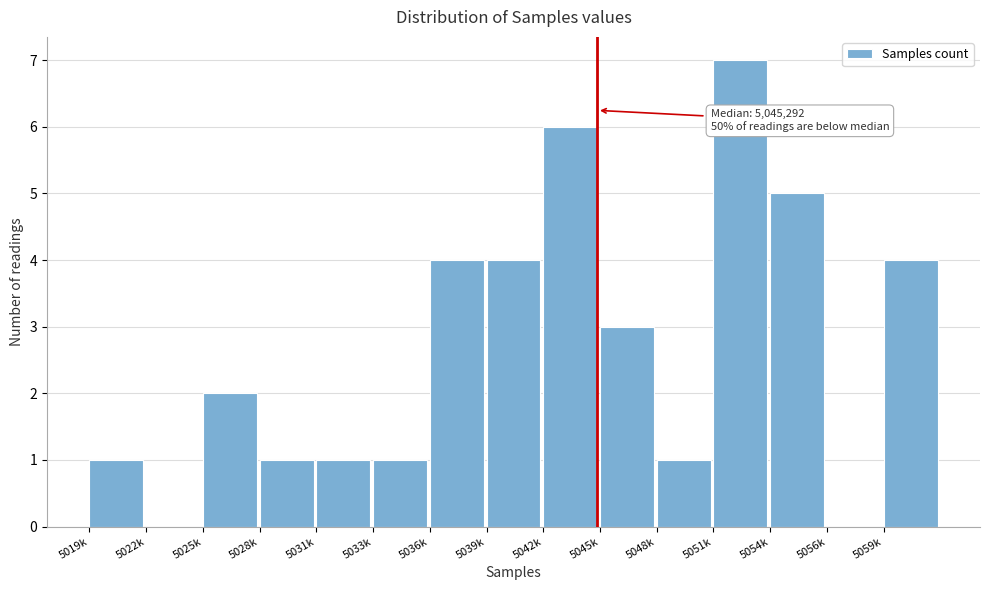

Reading left to right, transcribe all the data shown in this chart.

5019k=1	5022k=0	5025k=2	5028k=1	5031k=1	5033k=1	5036k=4	5039k=4	5042k=6	5045k=3	5048k=1	5051k=7	5054k=5	5056k=0	5059k=4